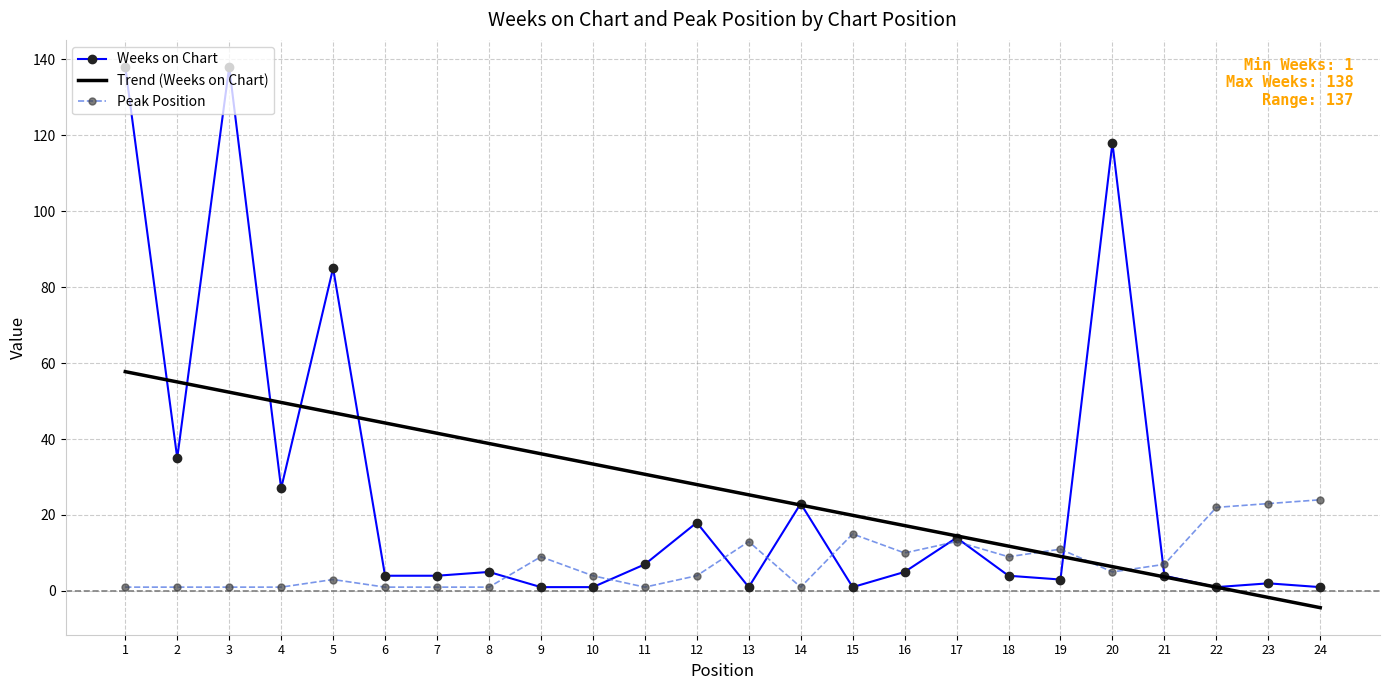

What value does the Weeks on Chart series have at 13?

1